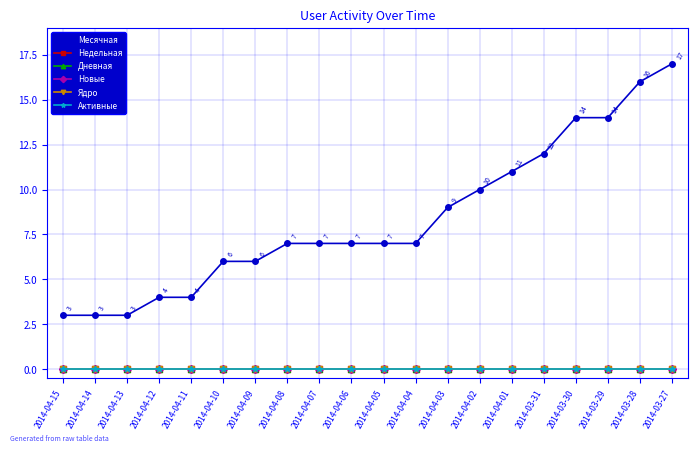

What are all the series names shown in the legend?

Месячная, Недельная, Дневная, Новые, Ядро, Активные